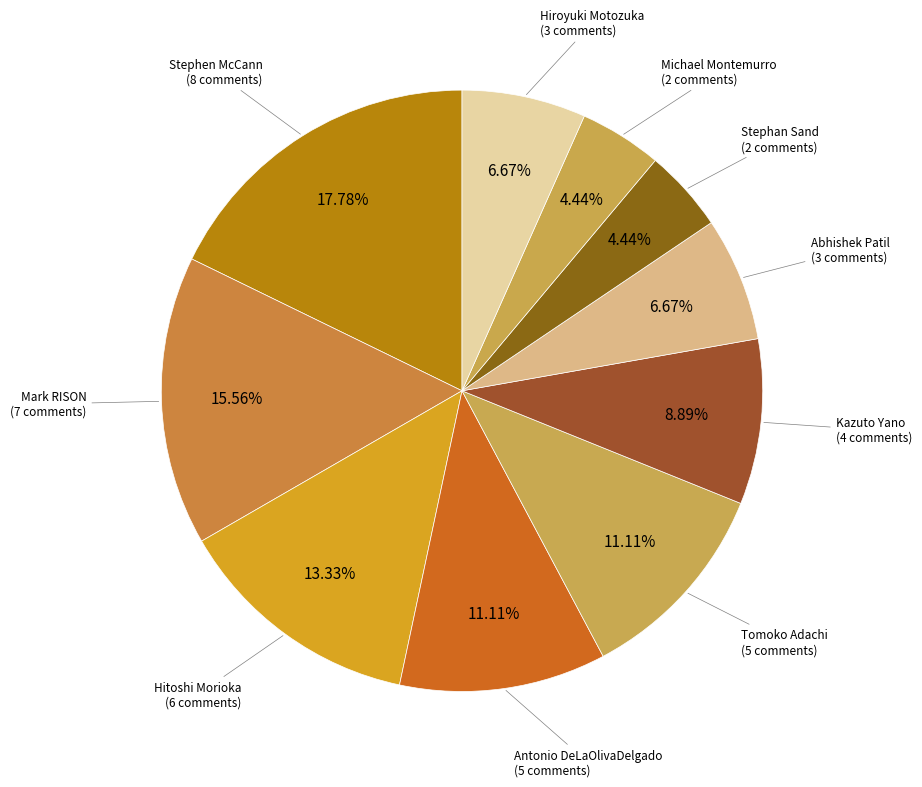

To the nearest percent, what is the average slice percentage?

10%